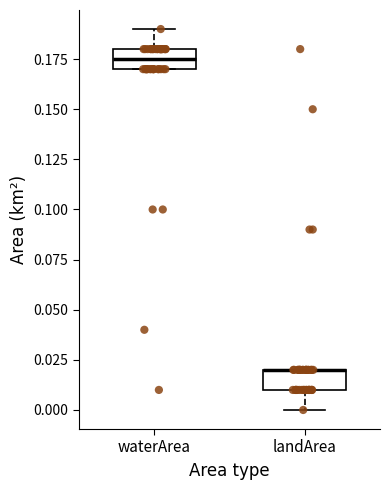

Reading left to right, transcribe this box plot: for each box, give where its median line is, the range the box spans, and where its two whiskers end, as read against the y-axis. The values are not printed on the chart, so give them approximately, as read against the axis.

waterArea: median 0.175, box 0.170 to 0.180, whiskers 0.170 to 0.190
landArea: median 0.020 (drawn on the box's upper edge), box 0.010 to 0.020, whiskers 0.000 to 0.020